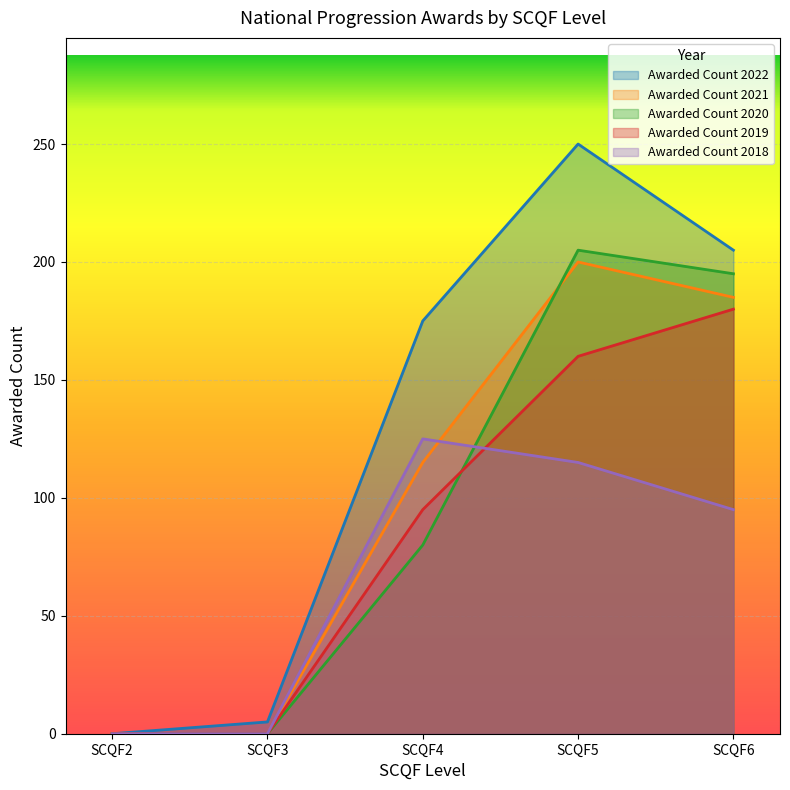

At which label does Awarded Count 2021 reach its minimum?

SCQF2